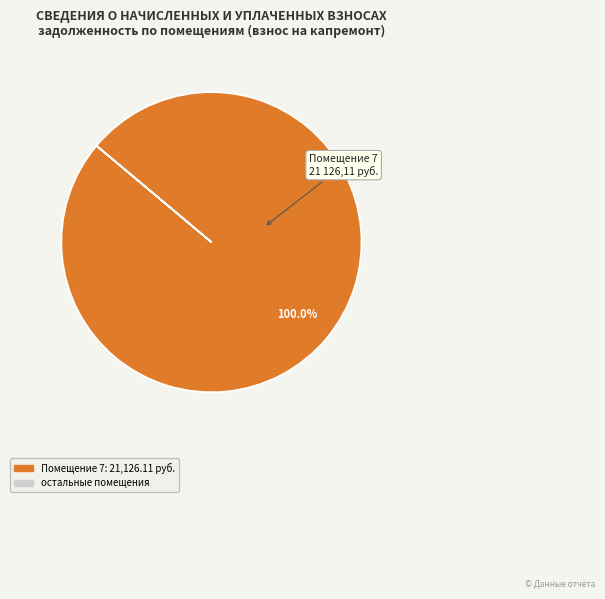

Is there any slice that represents more than half of the pie?

Yes